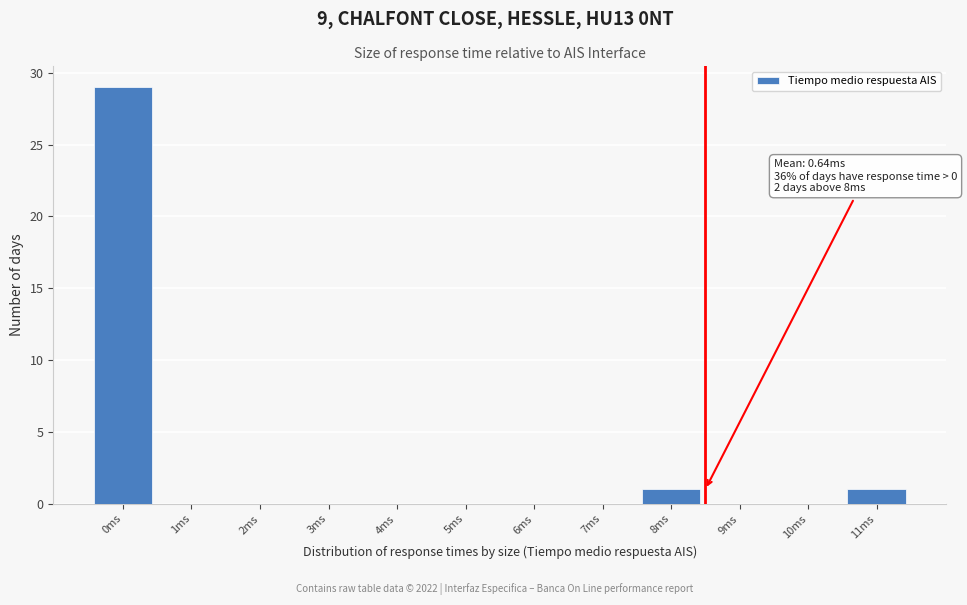

Reading left to right, transcribe all the data shown in this chart.

0ms=29	1ms=0	2ms=0	3ms=0	4ms=0	5ms=0	6ms=0	7ms=0	8ms=1	9ms=0	10ms=0	11ms=1